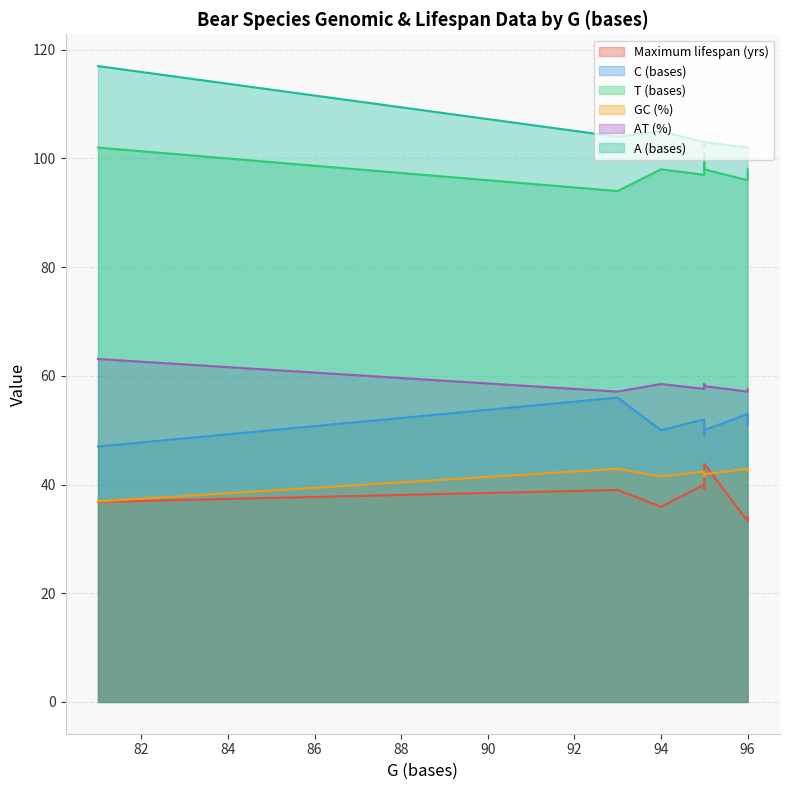

Does the chart display data point markers on the line(s)?

No